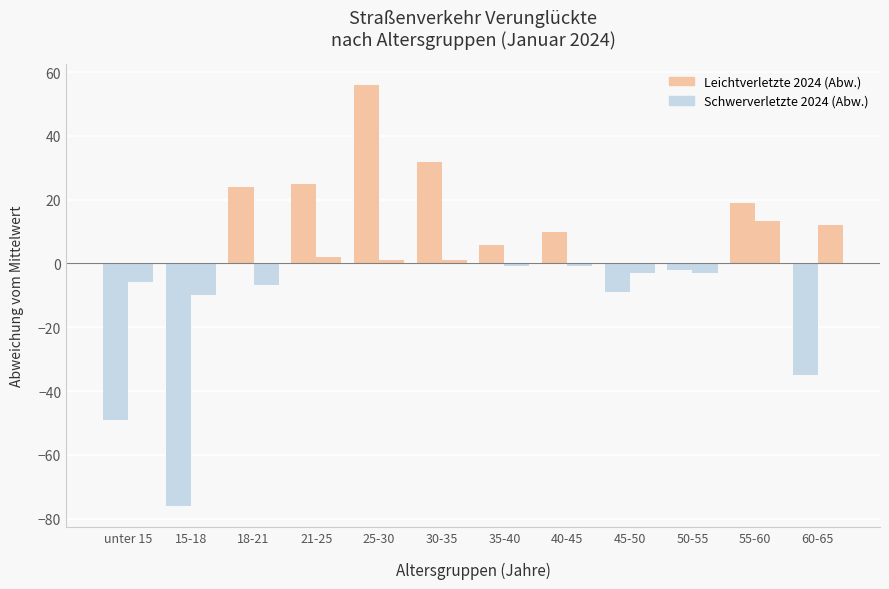

What is the total value across all series at 60-65?

-22.9